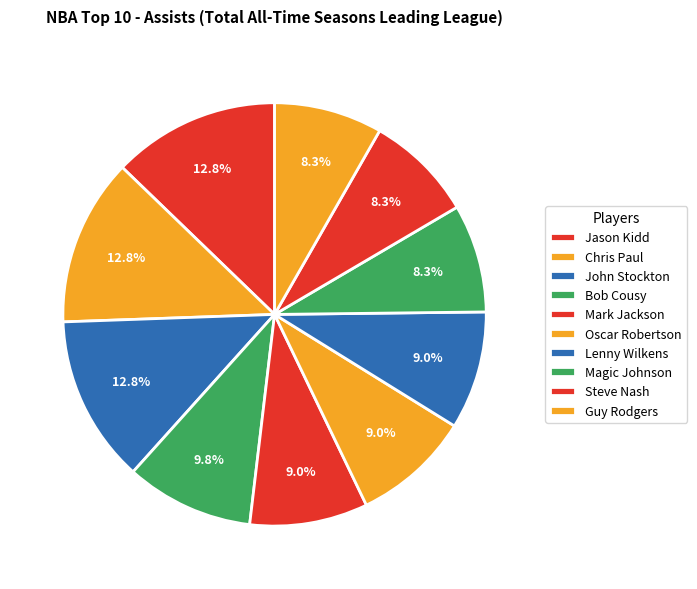

Is there any slice that represents more than half of the pie?

No